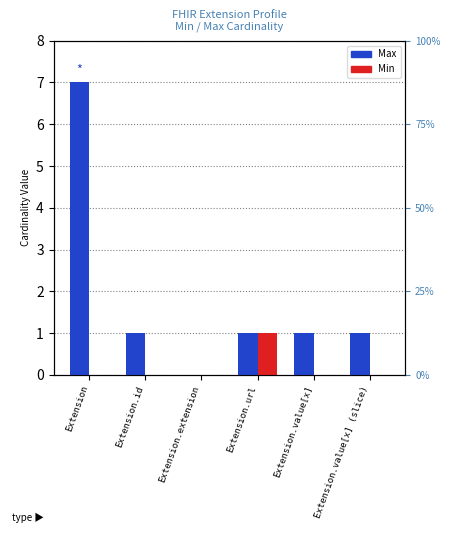

Reading left to right, transcribe all the data shown in this chart.

Max: 7	1	0	1	1	1
Min: 0	0	0	1	0	0